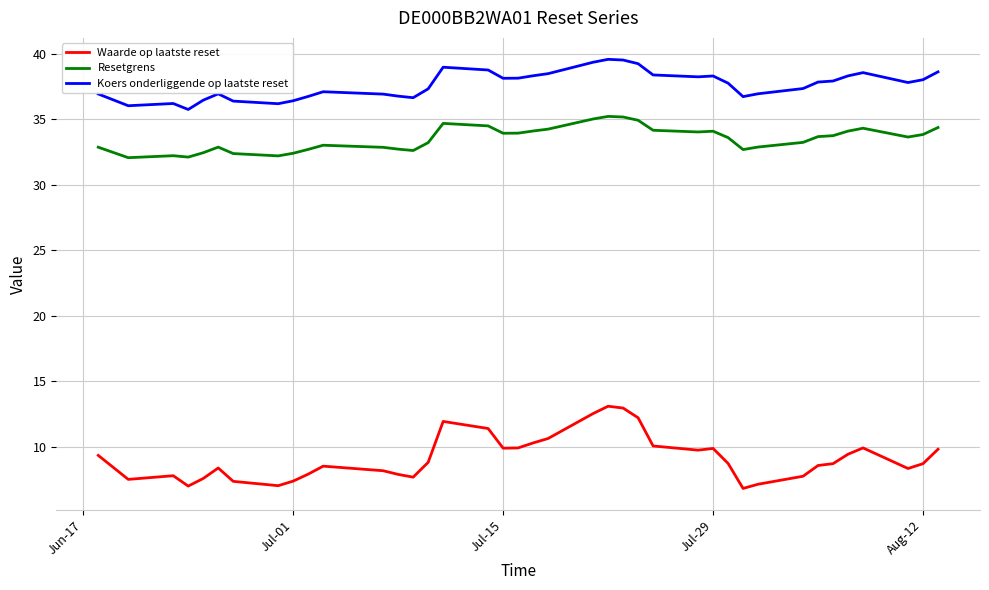

List the series in order of their peak value, lowest first.

Waarde op laatste reset, Resetgrens, Koers onderliggende op laatste reset